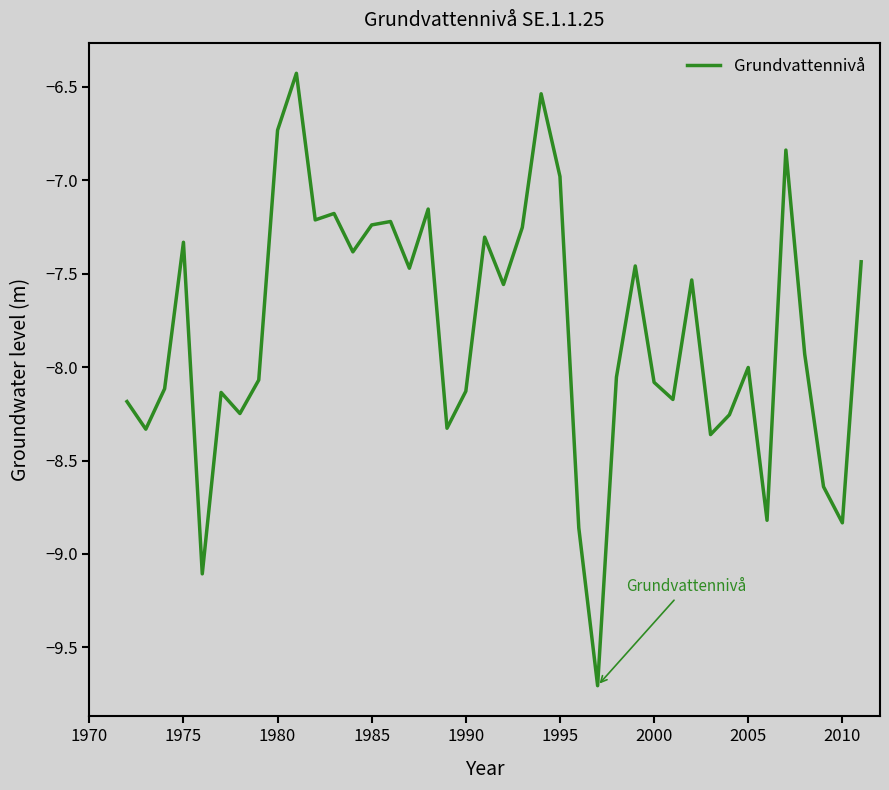

What is the difference between the maximum and minimum values?

3.3